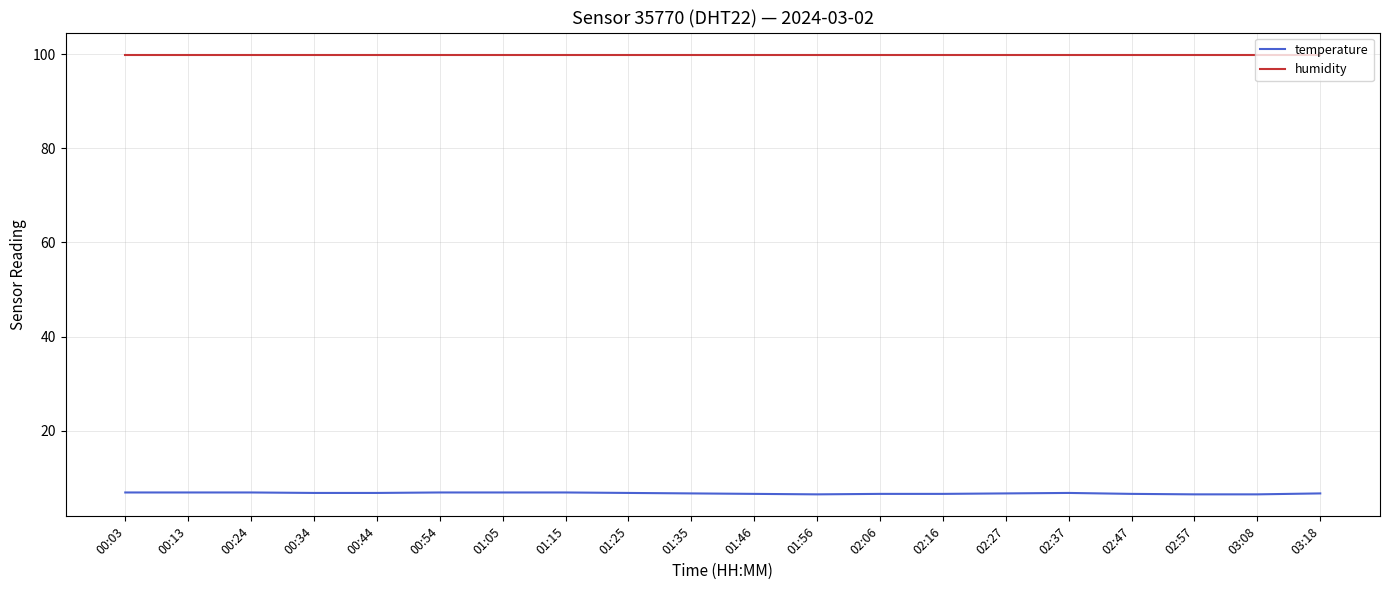

True or false: temperature and humidity cross at least once.

False